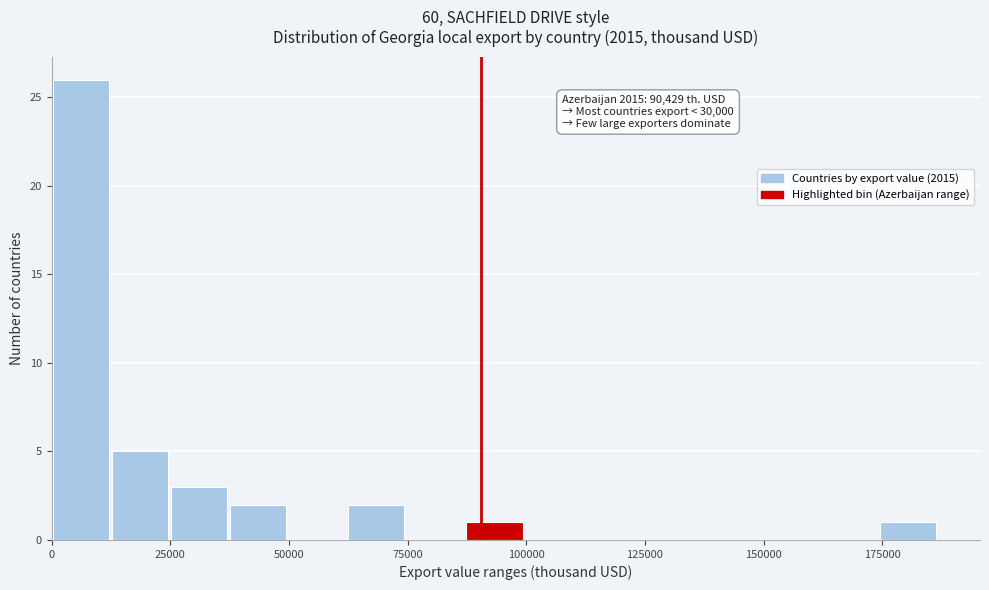

Read against the x-axis, roughly where is the centre of the tallest bar?

5000